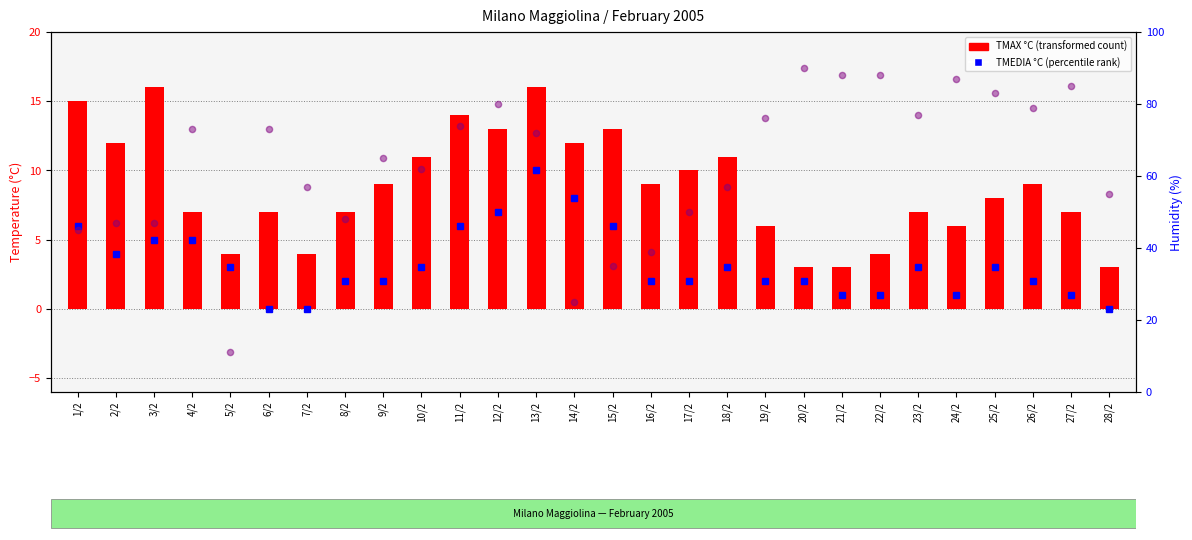

Which series has the largest total across all categories?

UMIDITA %